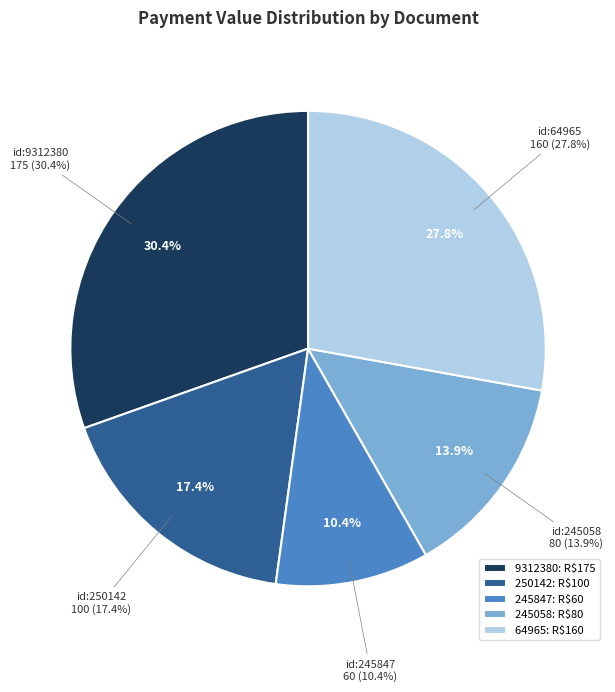

To the nearest percent, what is the combined percentage of 2014 (id:245847) and 2013 (id:64965)?

38%